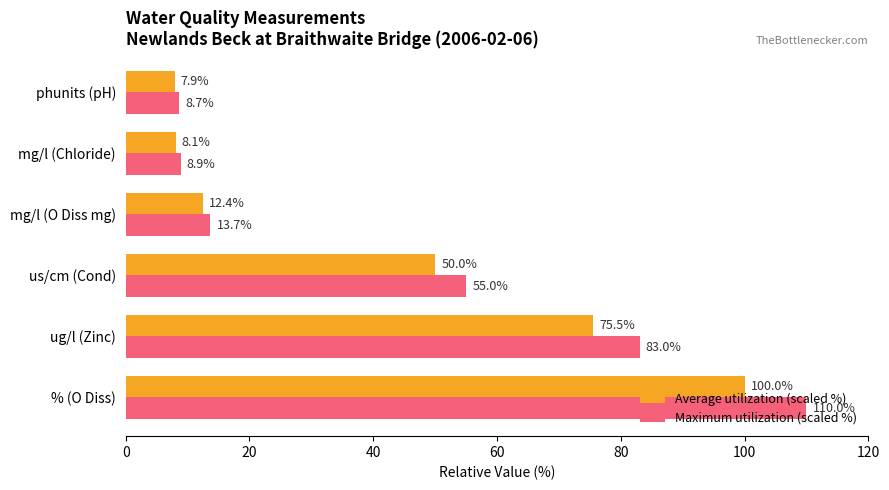

Read the Average utilization (scaled %) value at % (O Diss).

100.0